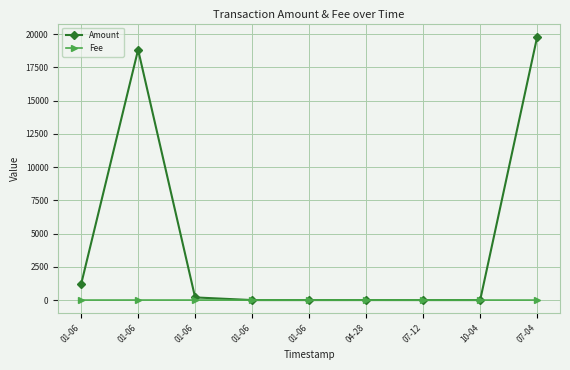

What is the total value across all series at 04-28?

2.0